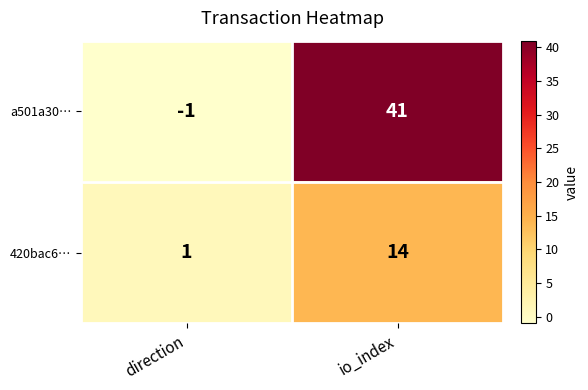

At which label is 420bac6… closest to 7?

direction